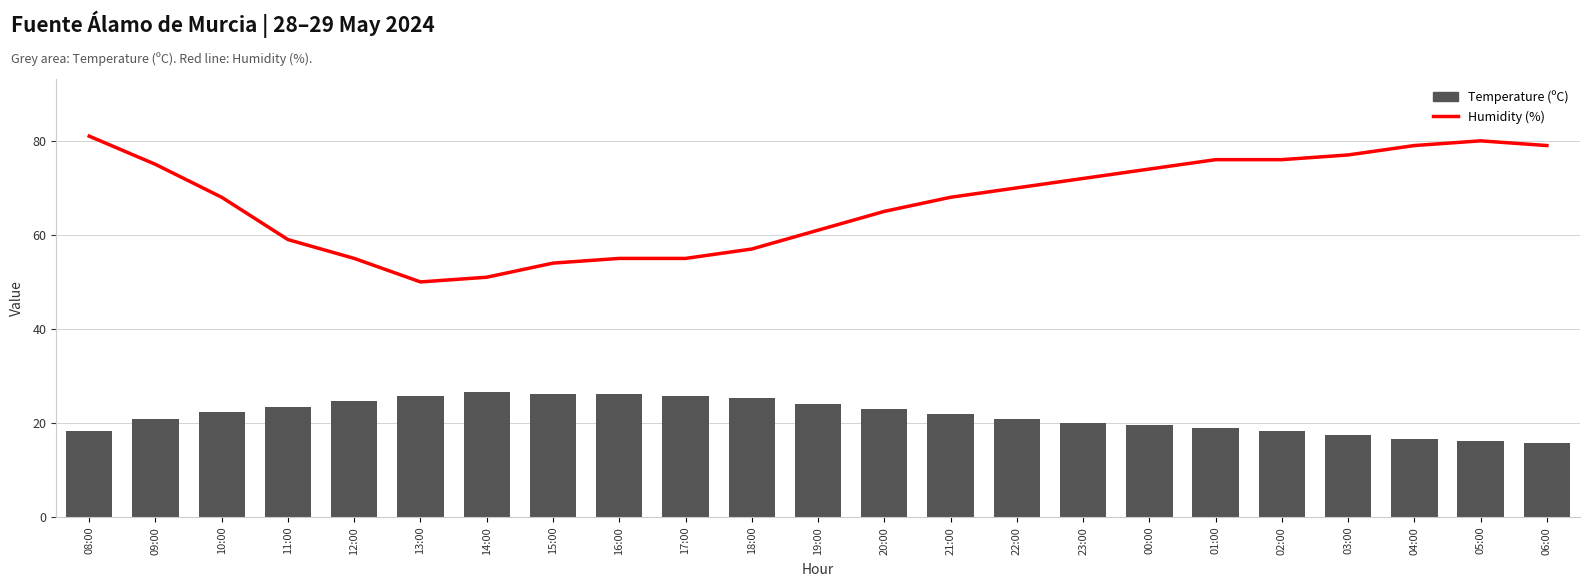

What is the difference between the second highest and minimum values in the Temperature (ºC) series?

10.4